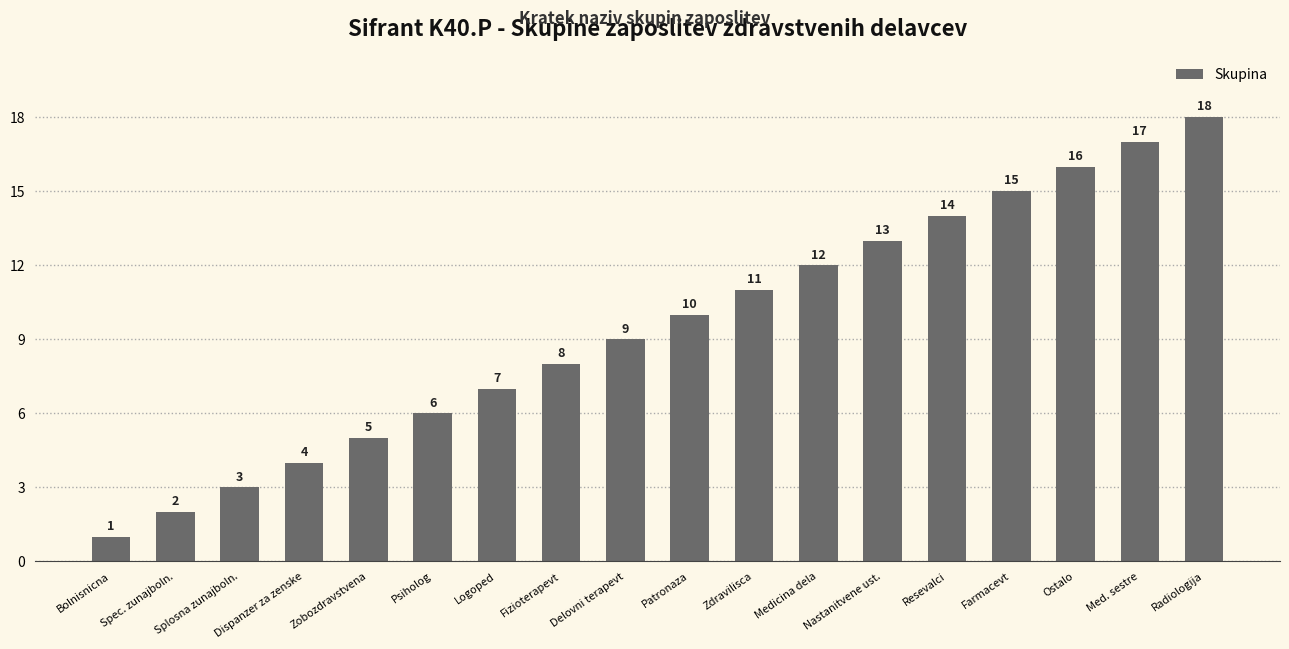

Reading left to right, transcribe all the data shown in this chart.

Bolnisnicna=1	Spec. zunajboln.=2	Splosna zunajboln.=3	Dispanzer za zenske=4	Zobozdravstvena=5	Psiholog=6	Logoped=7	Fizioterapevt=8	Delovni terapevt=9	Patronaza=10	Zdravilisca=11	Medicina dela=12	Nastanitvene ust.=13	Resevalci=14	Farmacevt=15	Ostalo=16	Med. sestre=17	Radiologija=18